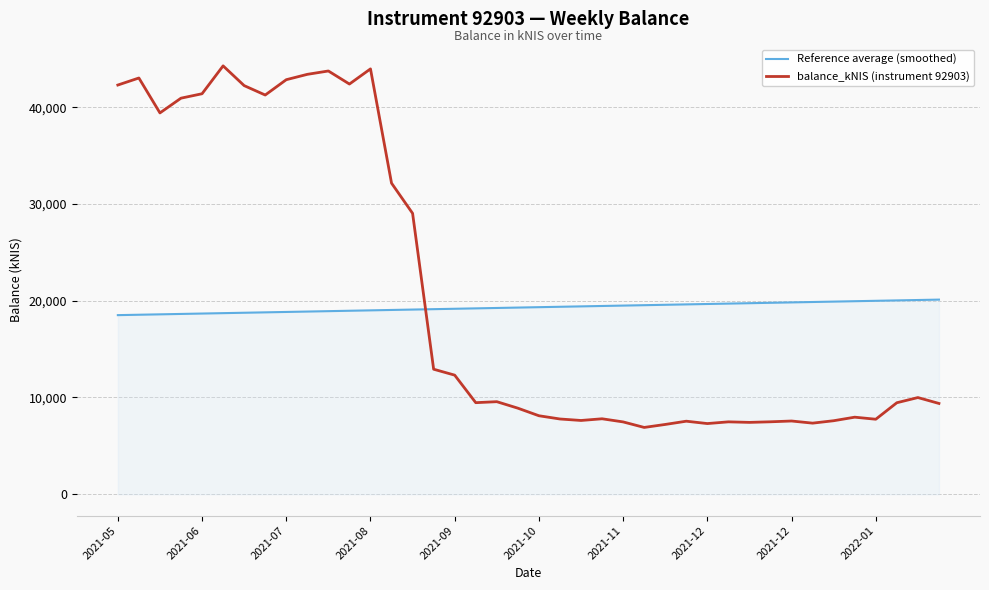

How many times do Reference average (smoothed) and balance_kNIS (instrument 92903) cross each other?

1